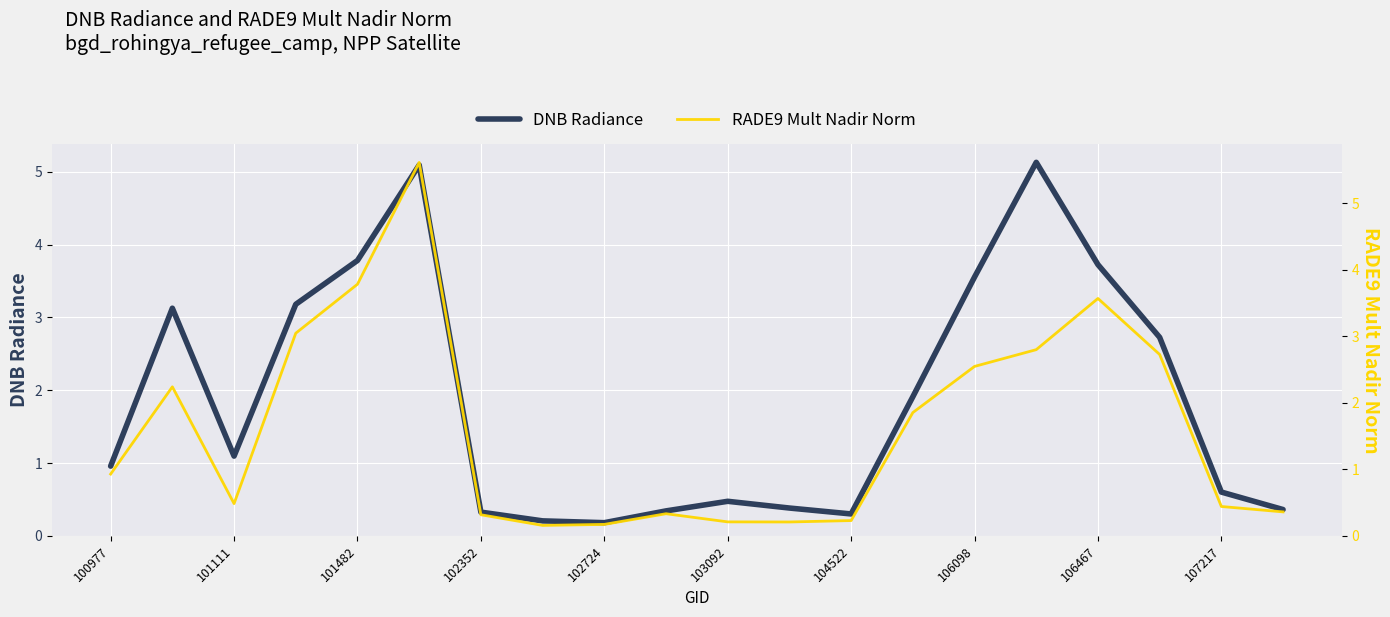

Between 107217 and 106098, which is larger?

106098